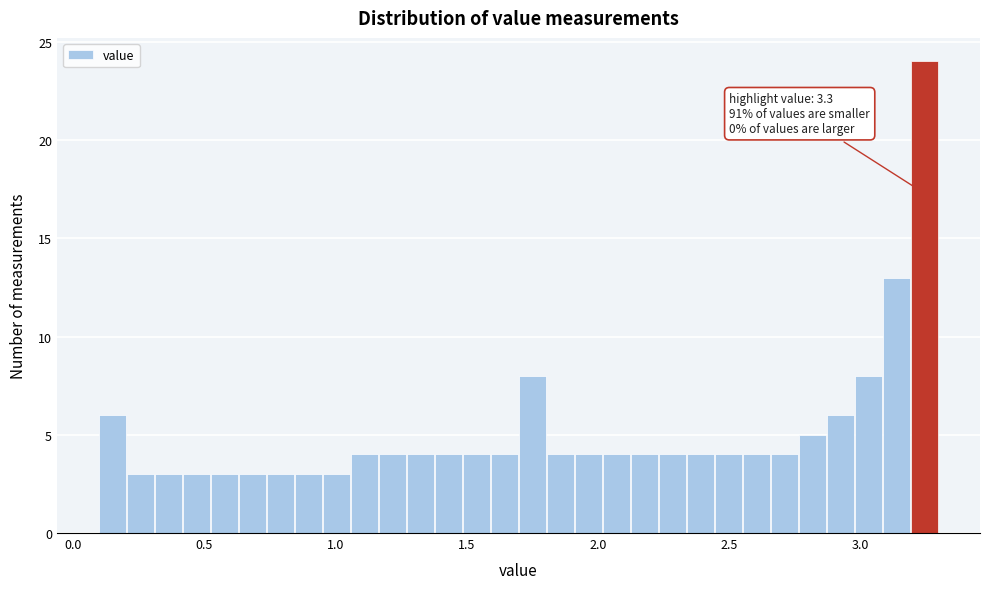

Around what value on the x-axis is the tallest bar? Give the approximate position of its centre, as read against the axis.

3.25